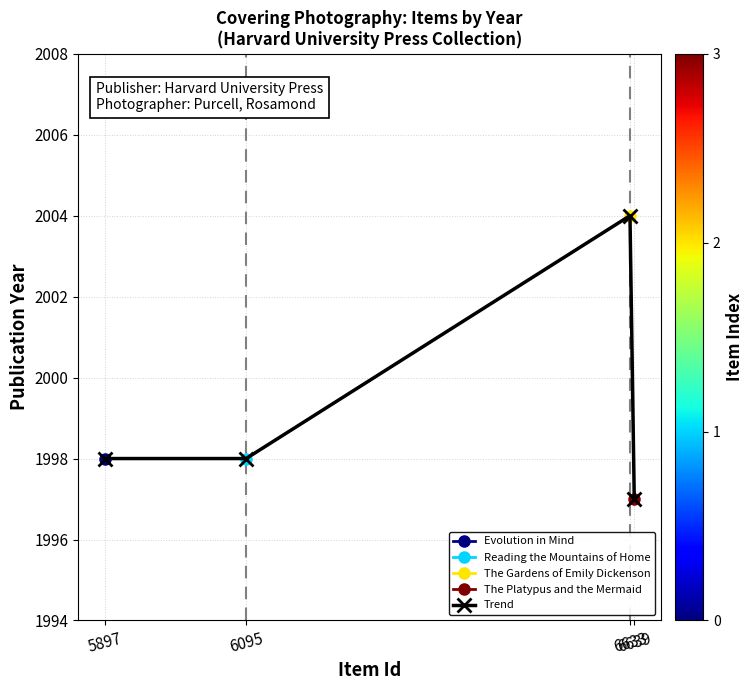

The value at 5897 is 933. True or false?

False